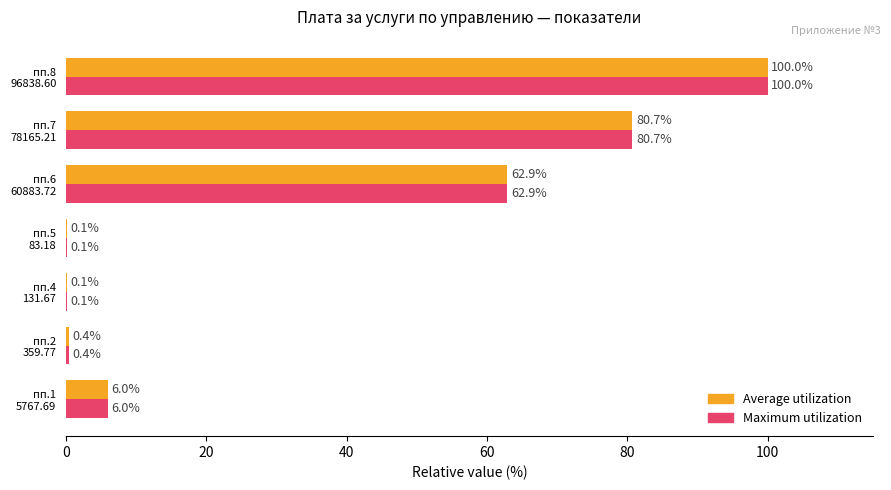

What is the greatest value displayed?

100.0